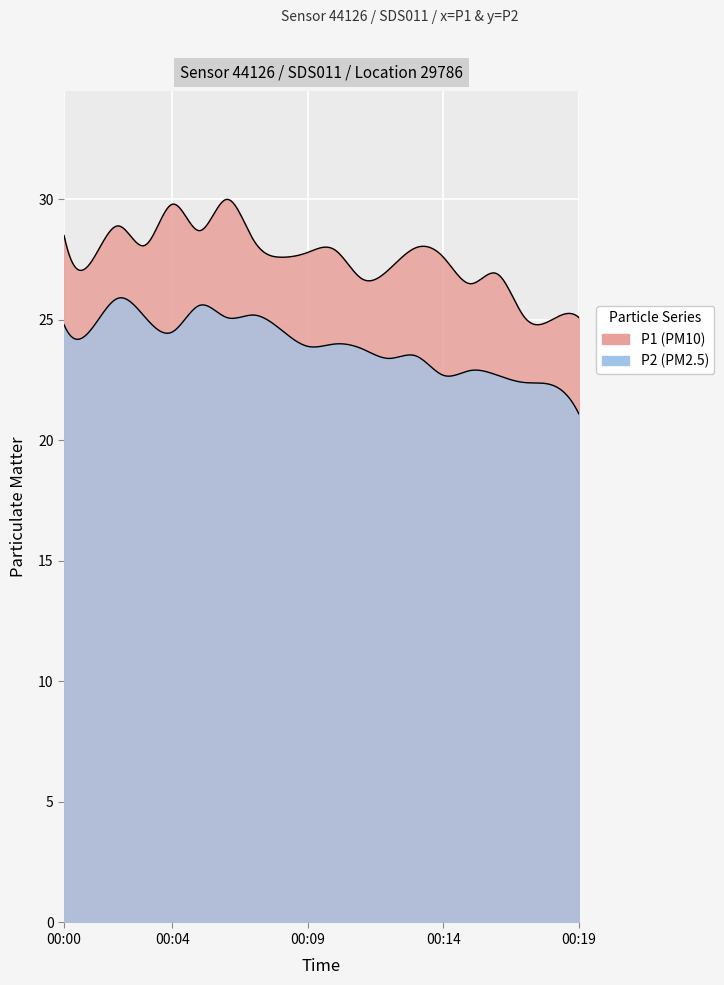

At which label is P2 closest to 23?

2022-08-19T00:15:58